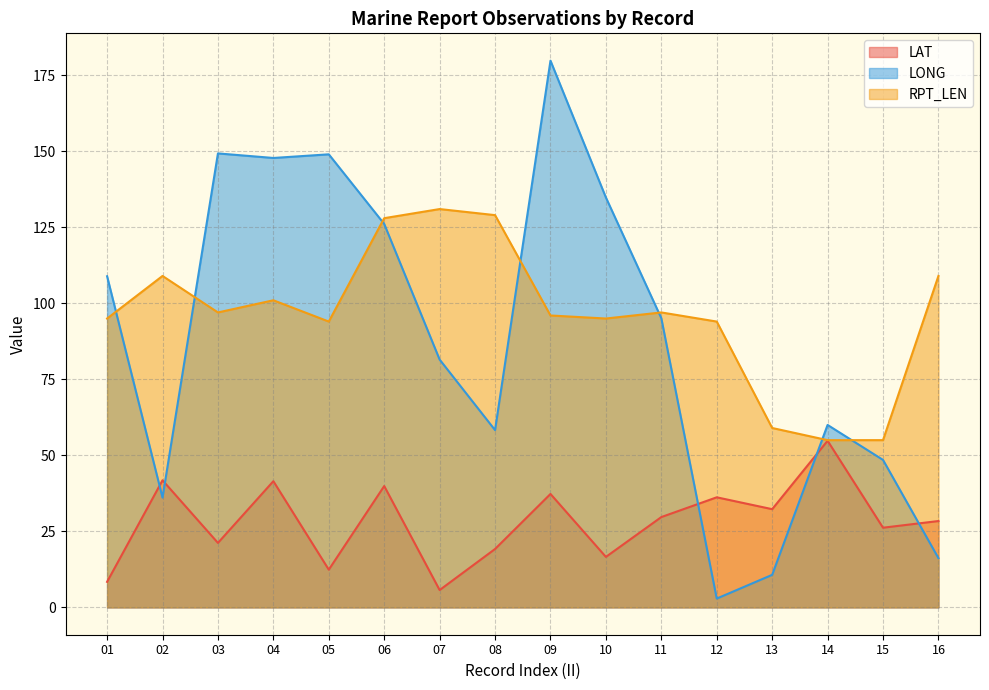

Reading left to right, transcribe all the data shown in this chart.

LAT: 01=8.4	02=41.8	03=21.2	04=41.5	05=12.4	06=39.9	07=5.7	08=19.2	09=37.3	10=16.6	11=29.7	12=36.2	13=32.3	14=54.8	15=26.2	16=28.4
LONG: 01=108.9	02=36.1	03=149.3	04=147.8	05=149.0	06=126.1	07=81.5	08=58.3	09=179.8	10=134.8	11=95.1	12=2.9	13=10.7	14=60.0	15=48.5	16=16.2
RPT_LEN: 01=95.0	02=109.0	03=97.0	04=101.0	05=94.0	06=128.0	07=131.0	08=129.0	09=96.0	10=95.0	11=97.0	12=94.0	13=59.0	14=55.0	15=55.0	16=109.0